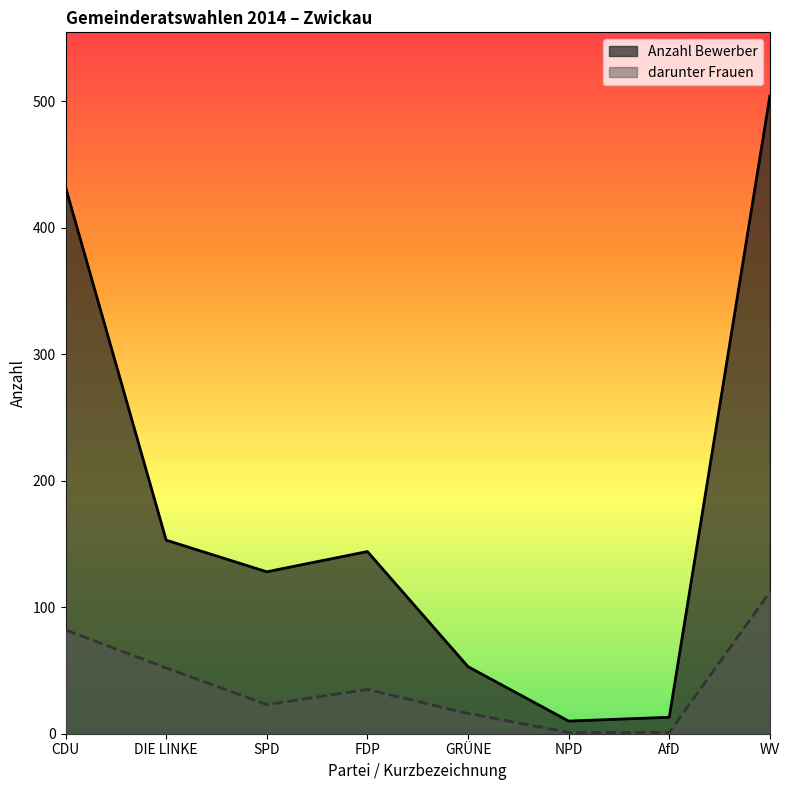

Rank the series by their maximum value, from highest to lowest.

Anzahl Bewerber, darunter Frauen